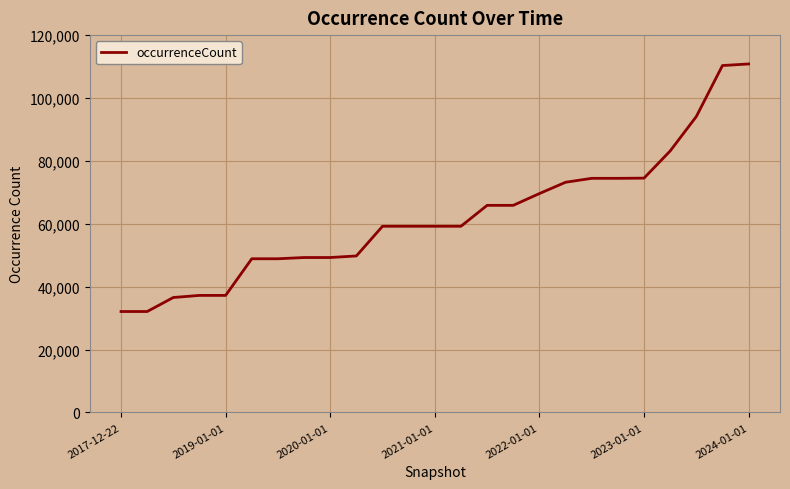

What is the difference between the maximum and minimum values?

78732